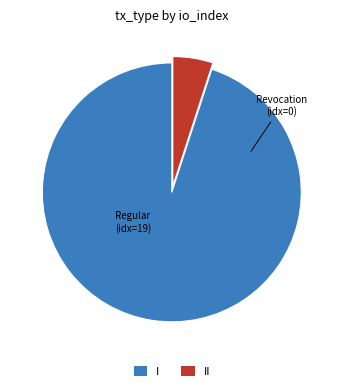

Rank the categories by value from highest to lowest.

I, II